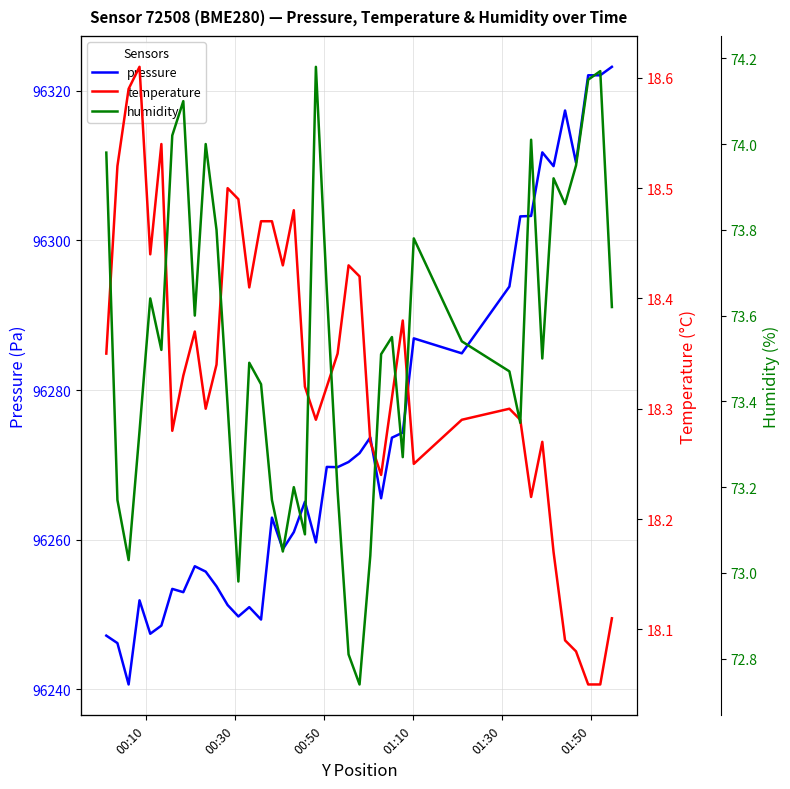

At 00:30, list the series in order from largest to smallest.

pressure, humidity, temperature